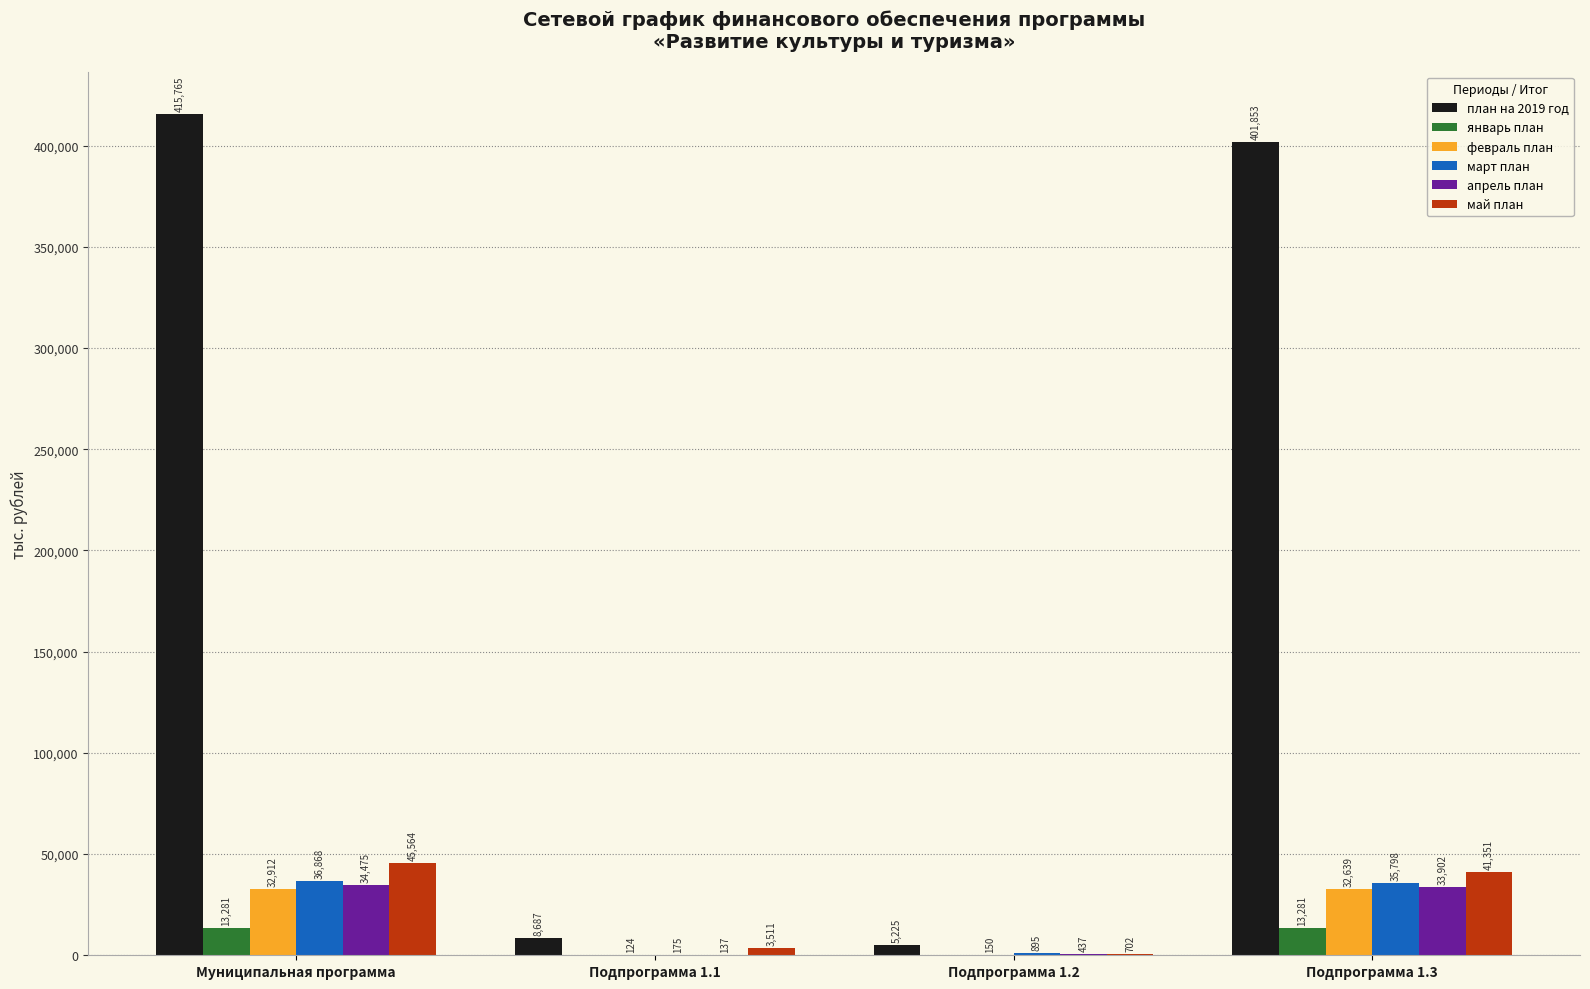

Which series has the largest total across all categories?

план на 2019 год